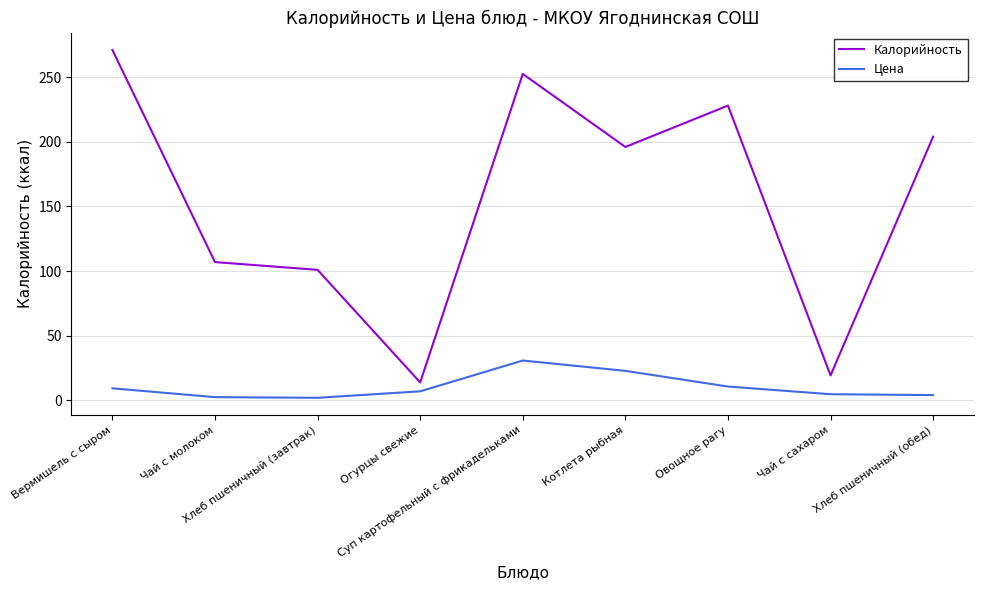

True or false: Цена and Калорийность cross at least once.

False